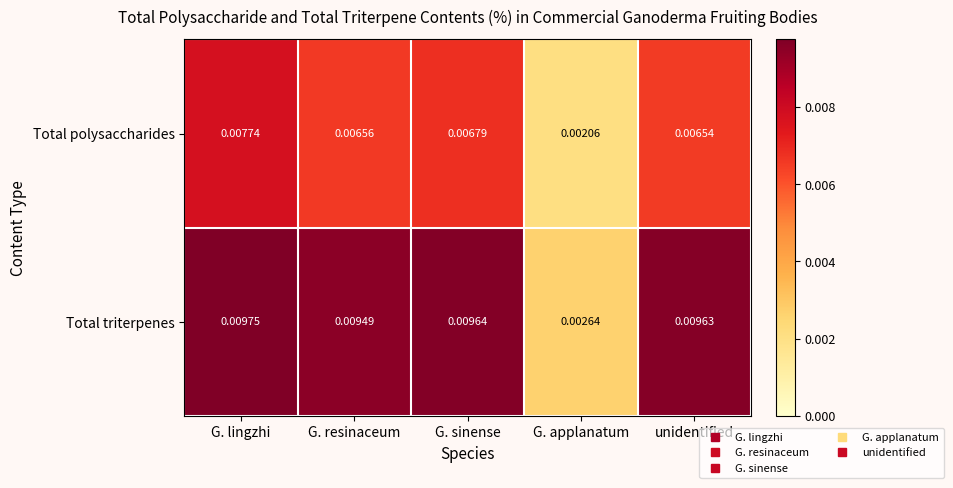

At which label is Total triterpenes closest to 0?

G. applanatum